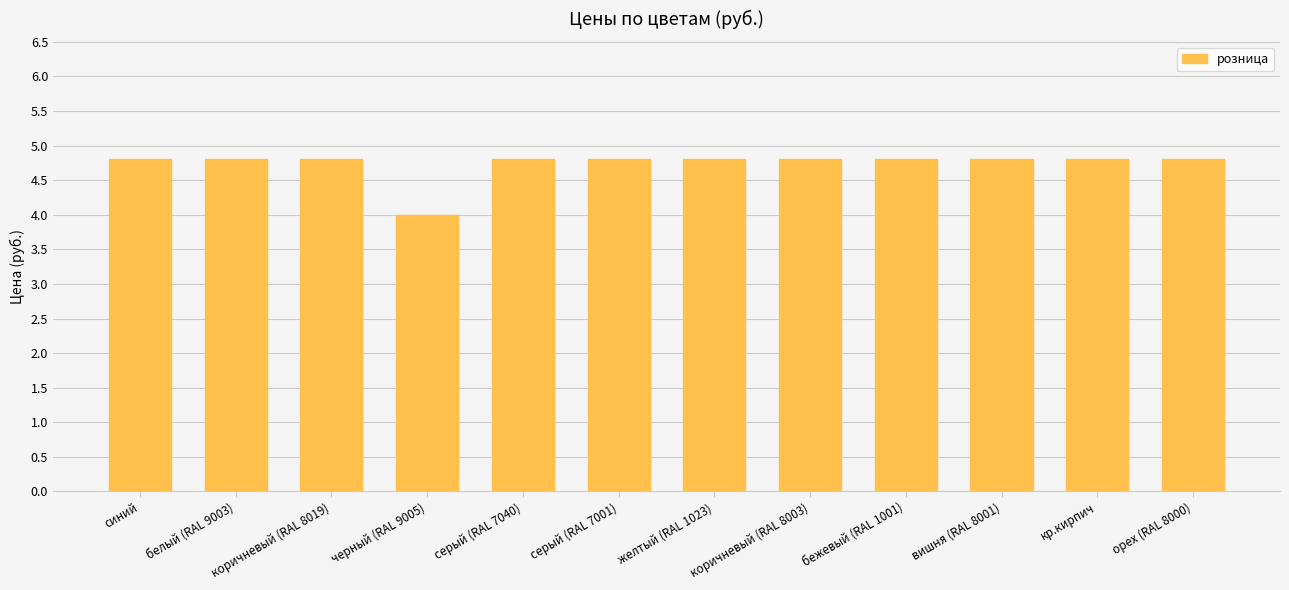

How many values are between 4 and 5?

12